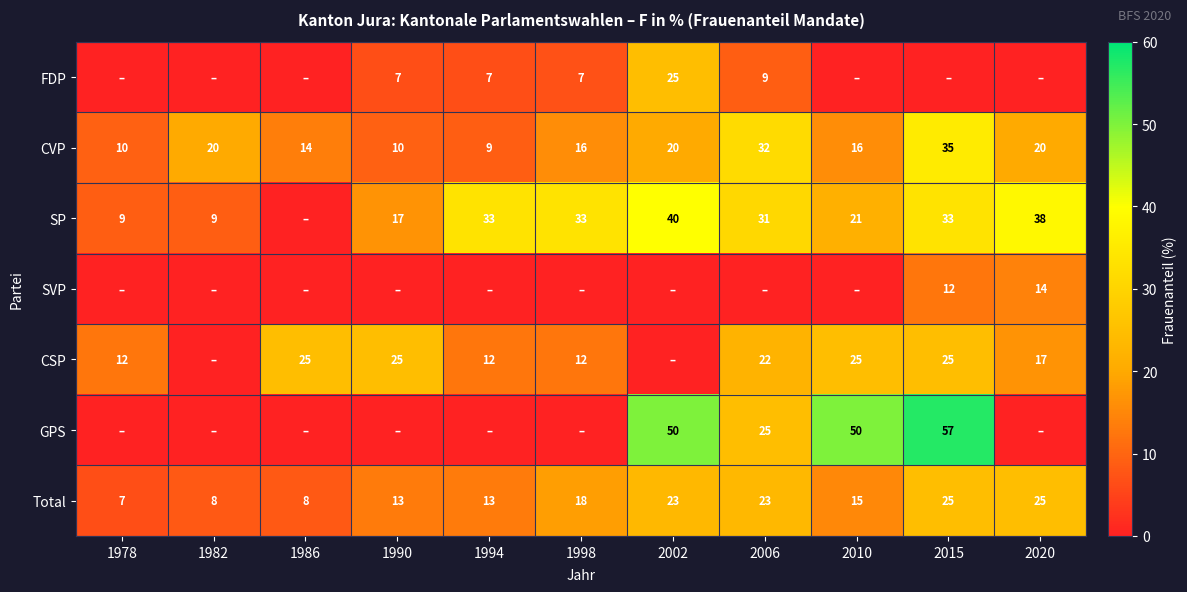

Is the value of Total at 1986 greater than the value of CSP at 2006?

No